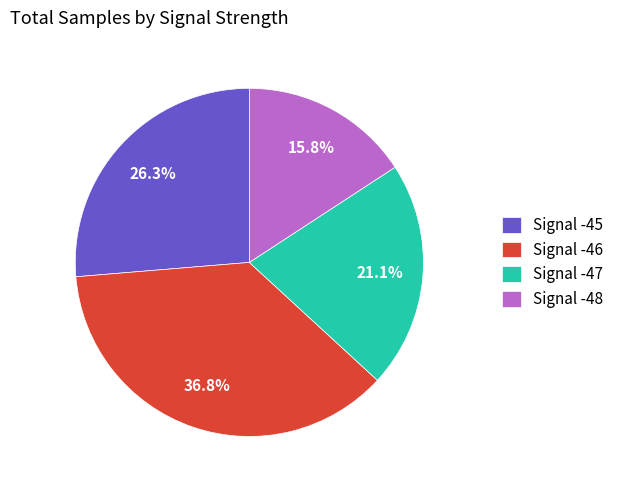

Is there any slice that represents more than half of the pie?

No